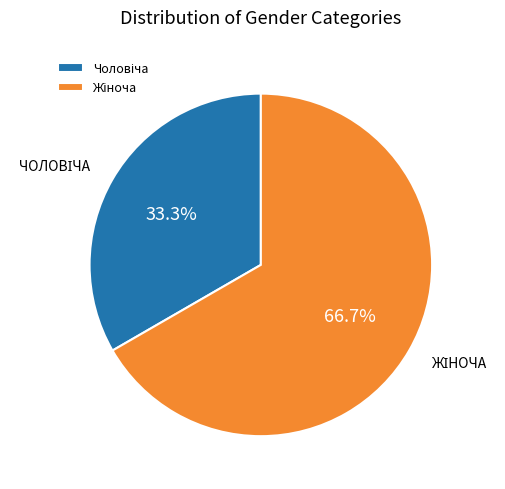

Is there a majority slice in this chart?

Yes